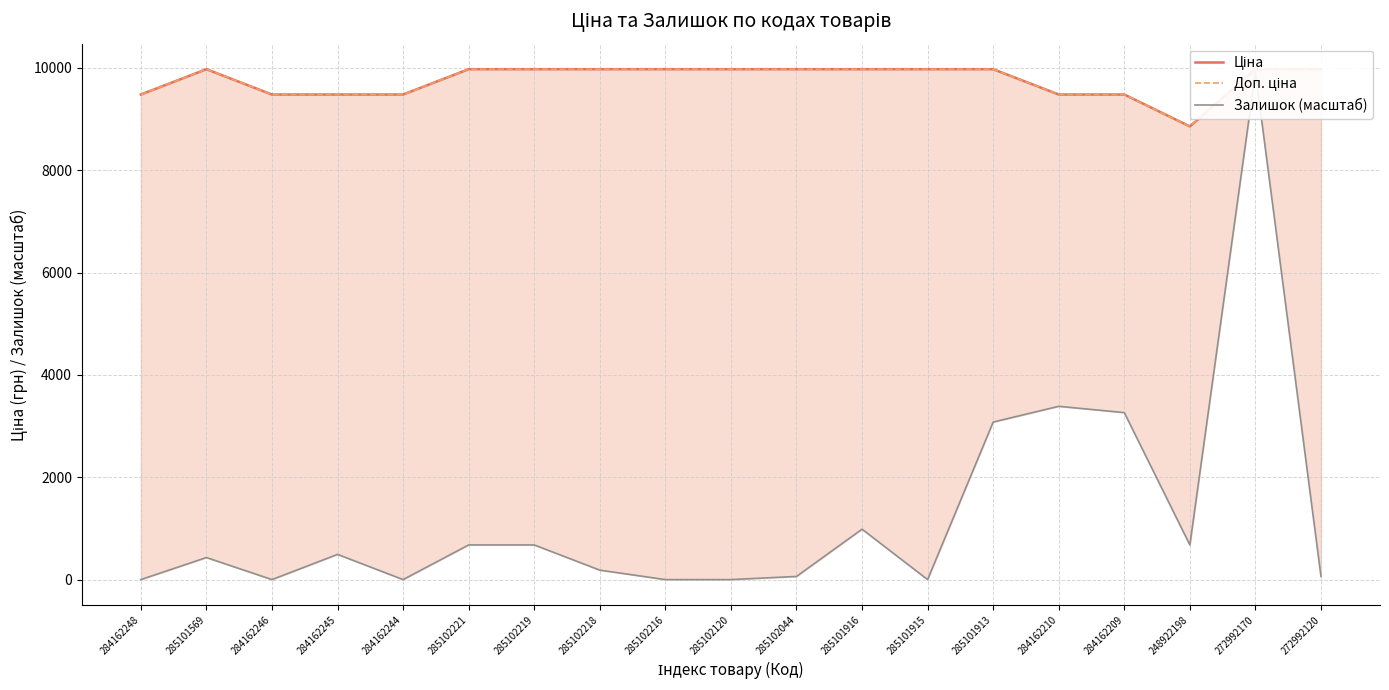

How many data points in Ціна are less than 9974?

7